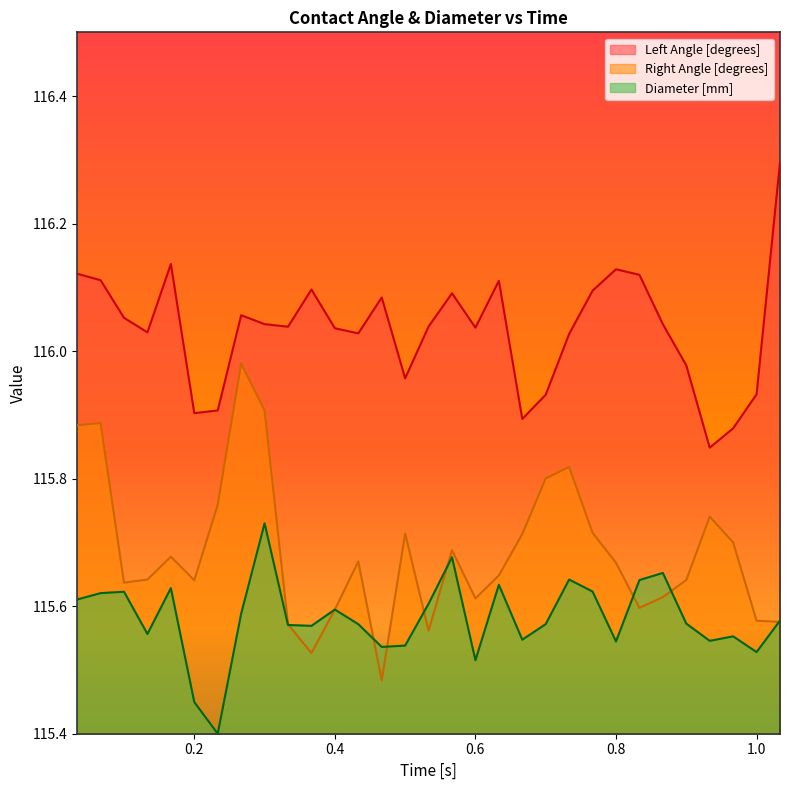

What are all the series names shown in the legend?

Left Angle [degrees], Right Angle [degrees], Diameter [mm]